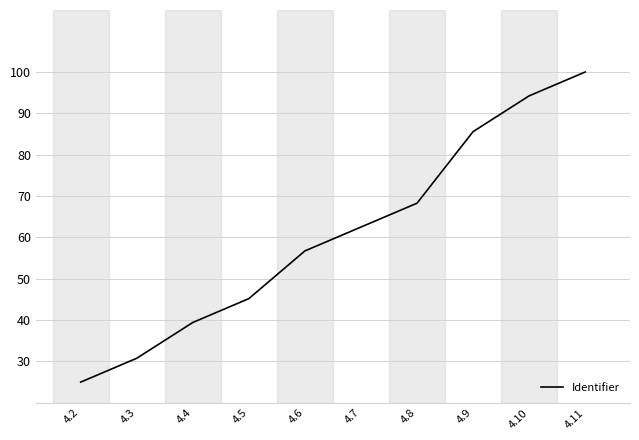

Which has a higher value, 4.7 or 4.6?

4.7